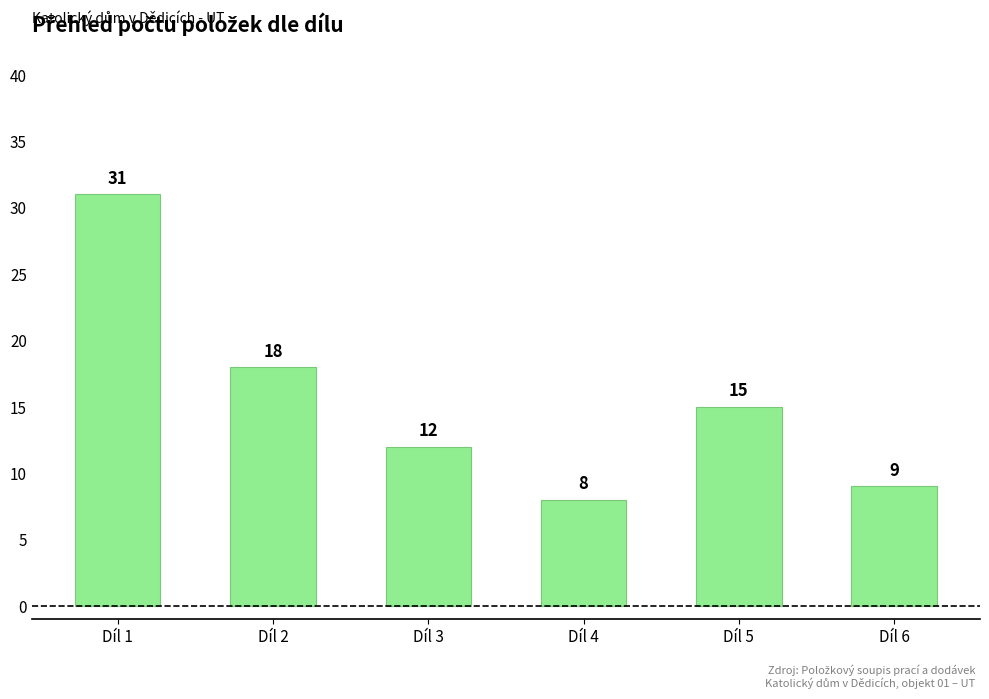

How many values are below 15?

3